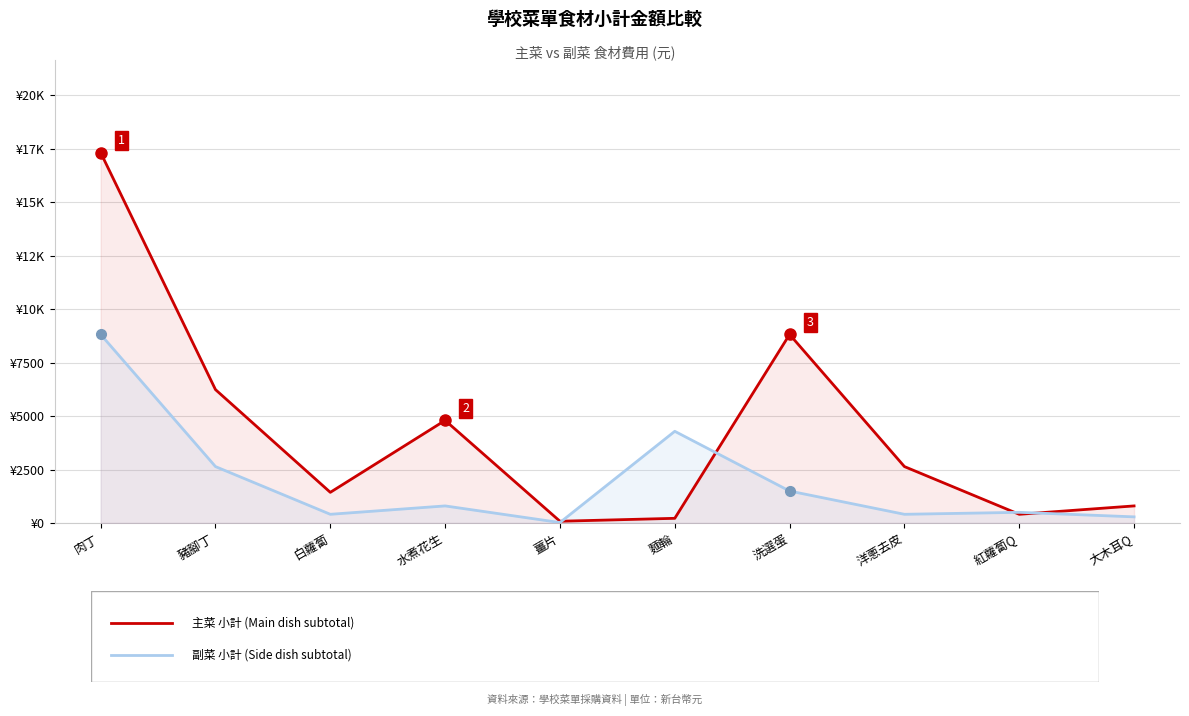

How many values in the 副菜 小計 series exceed 800?

4